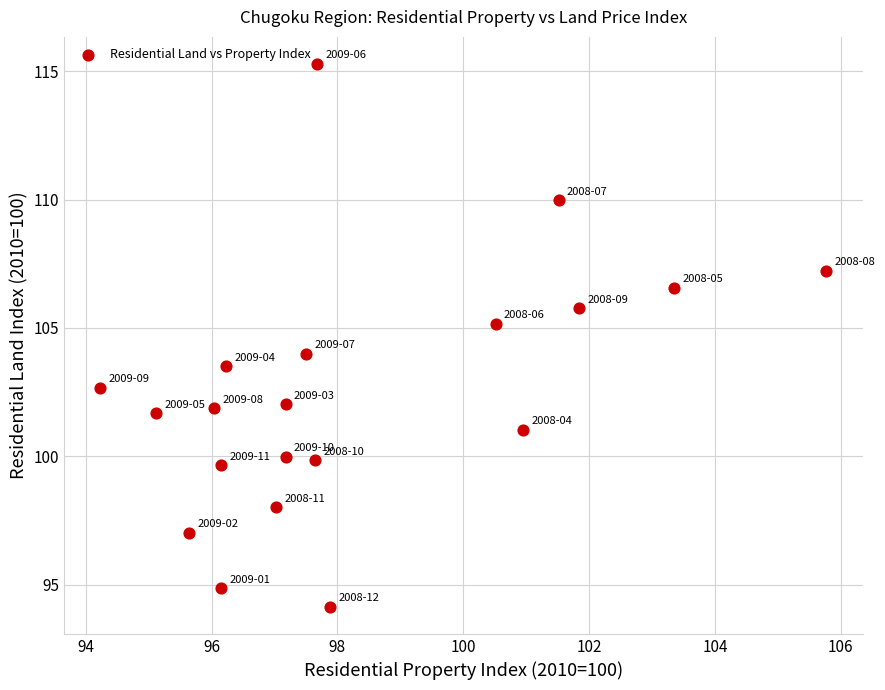

What is the range of X values (max minus min)?

11.5